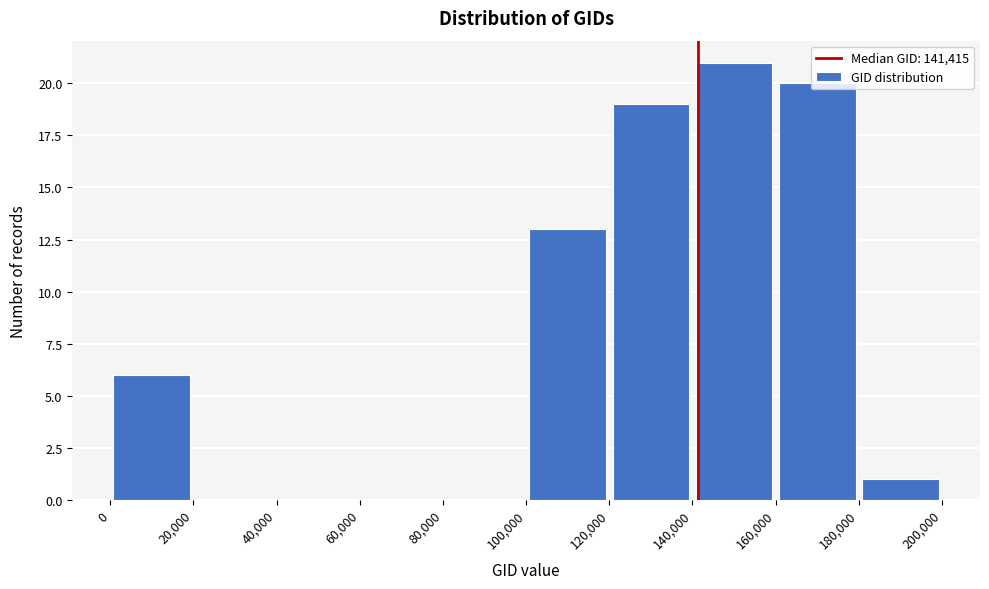

How tall is the bar that spans 0 to 20,000 on the x-axis? The values are not printed on the chart, so give them approximately, as read against the axis.

6